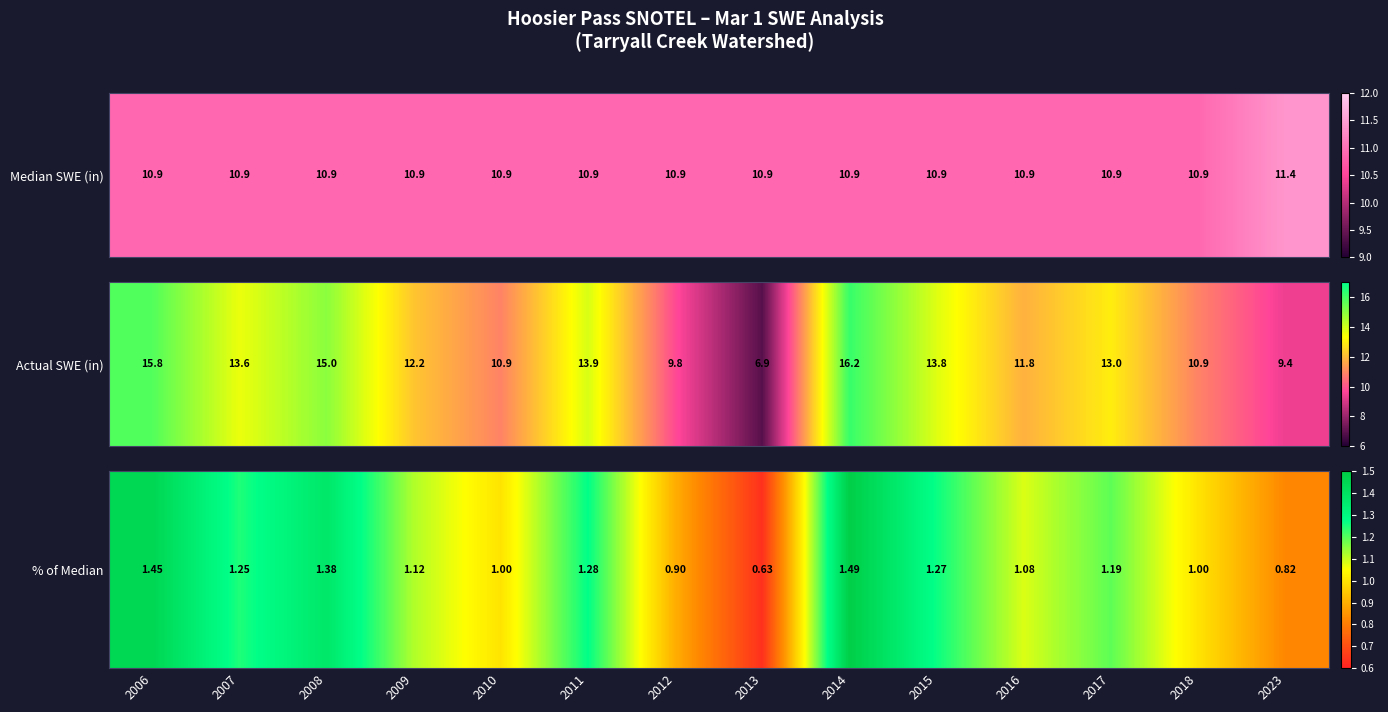

What is the change in value from 2009 to 2011?

+0.2